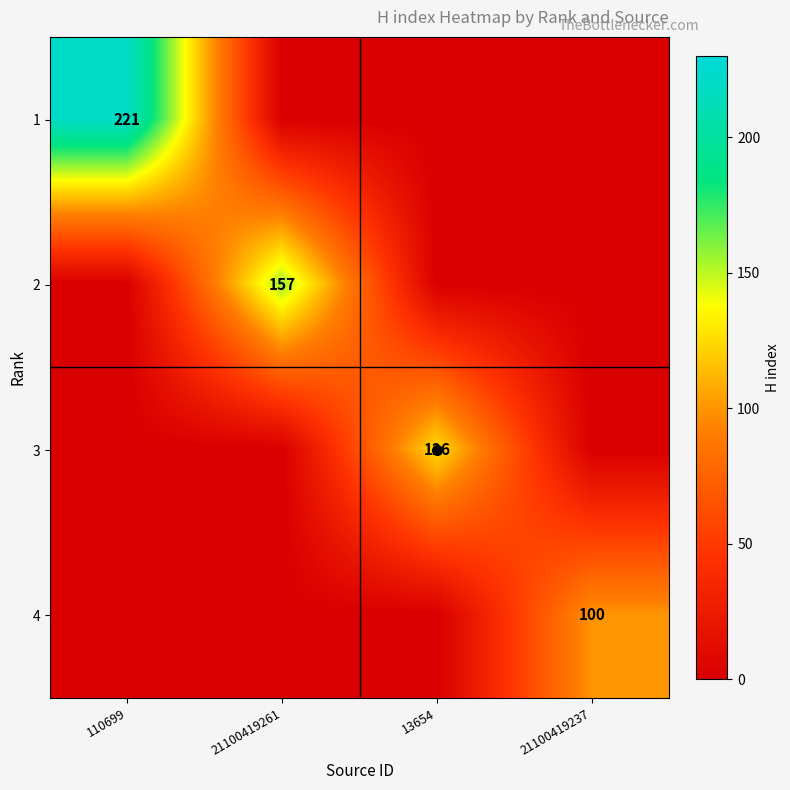

The 1 series shows 0 at 21100419261. True or false?

True